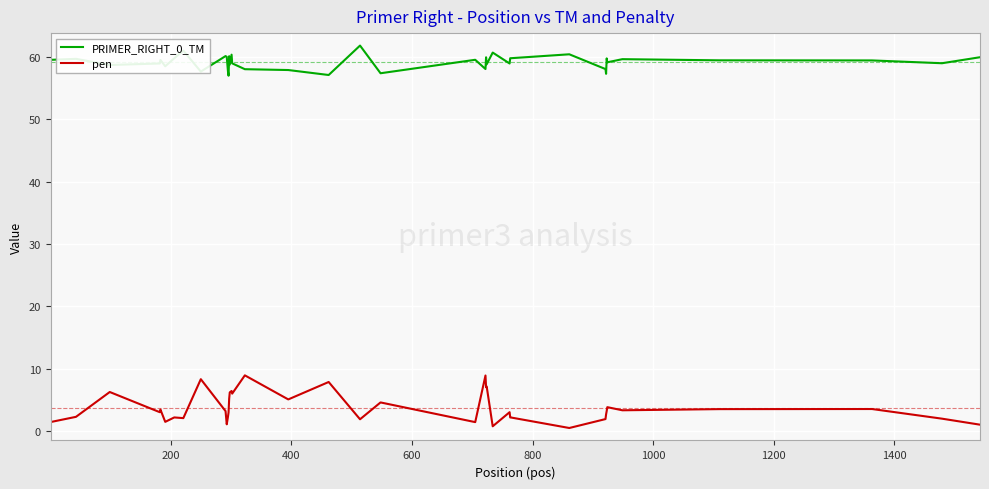

What is the greatest value displayed?

61.9